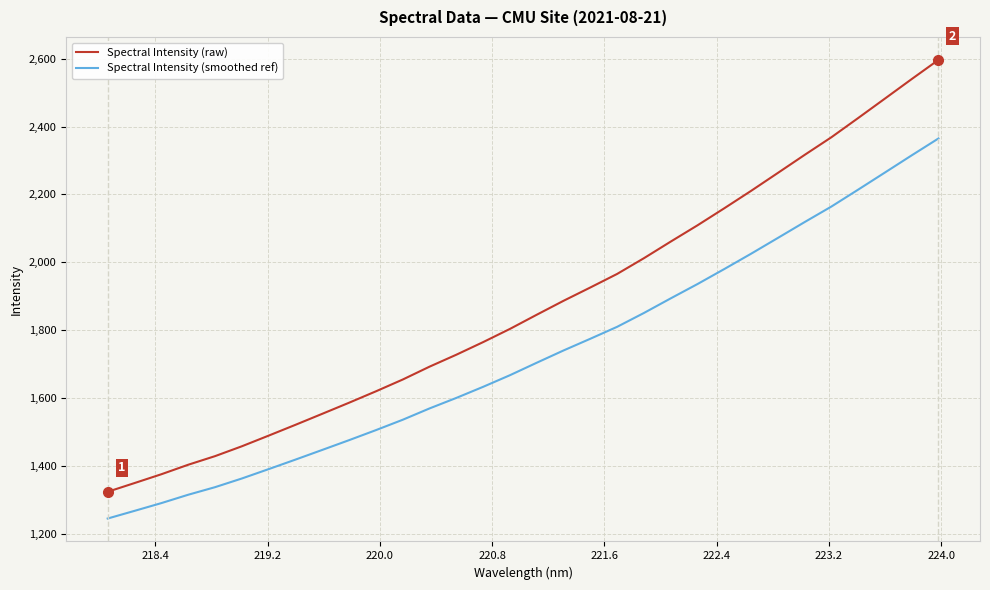

List the series in order of their peak value, highest first.

Spectral Intensity (raw), Spectral Intensity (smoothed ref)